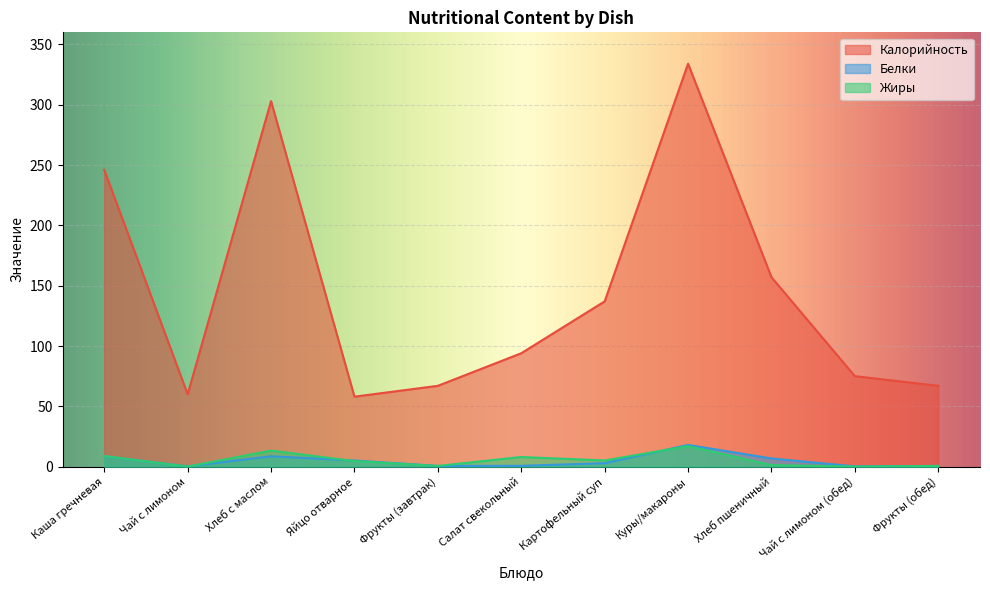

Which series has the largest total across all categories?

Калорийность